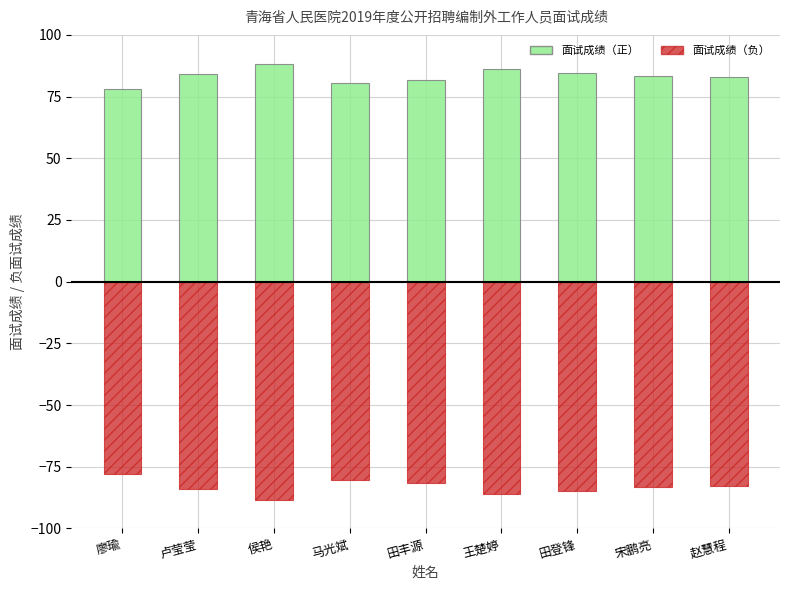

Is it true that 面试成绩（负） equals -146.8 at 卢莹莹?

False